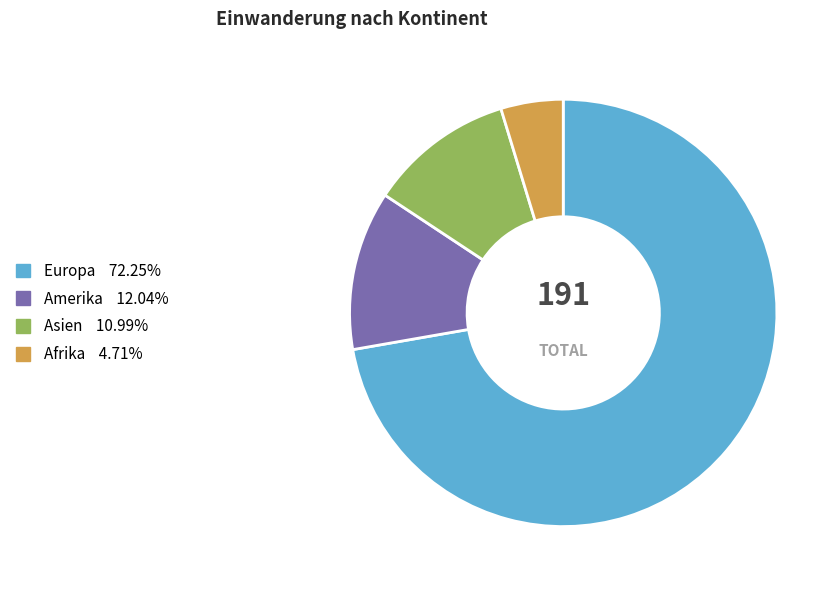

Is there a majority slice in this chart?

Yes